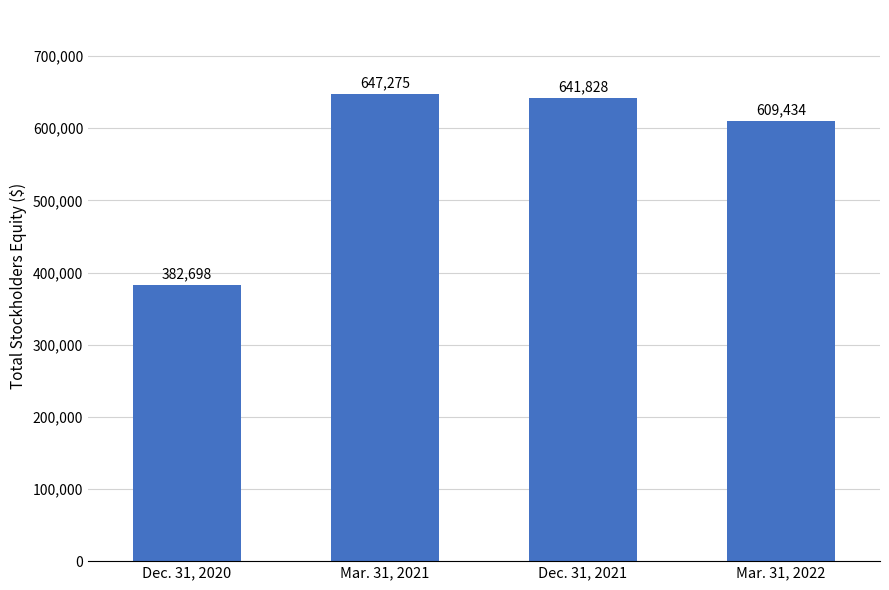

What is the change in value from Mar. 31, 2021 to Dec. 31, 2021?

-5447